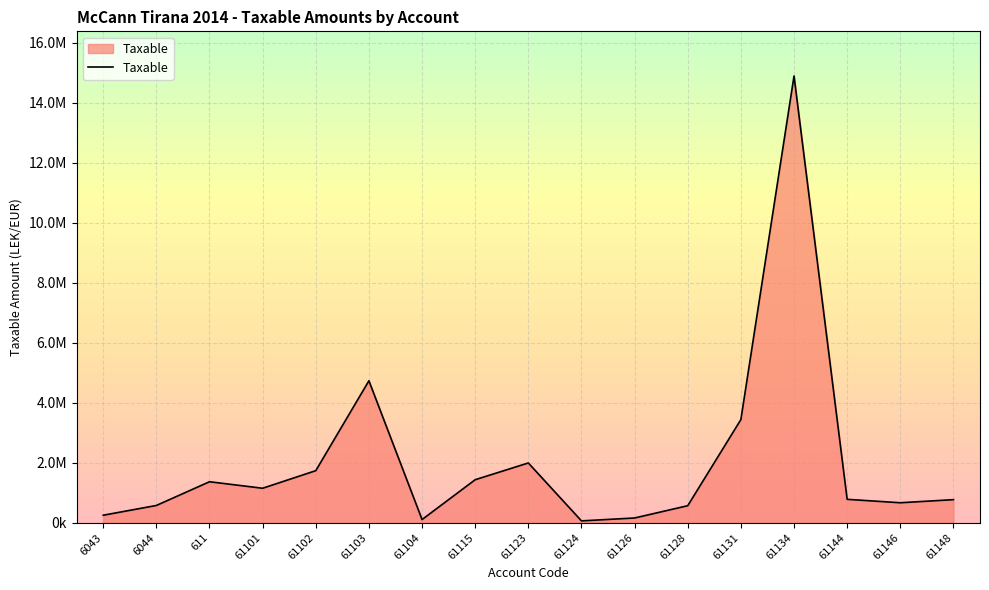

Does the chart display data point markers on the line(s)?

No